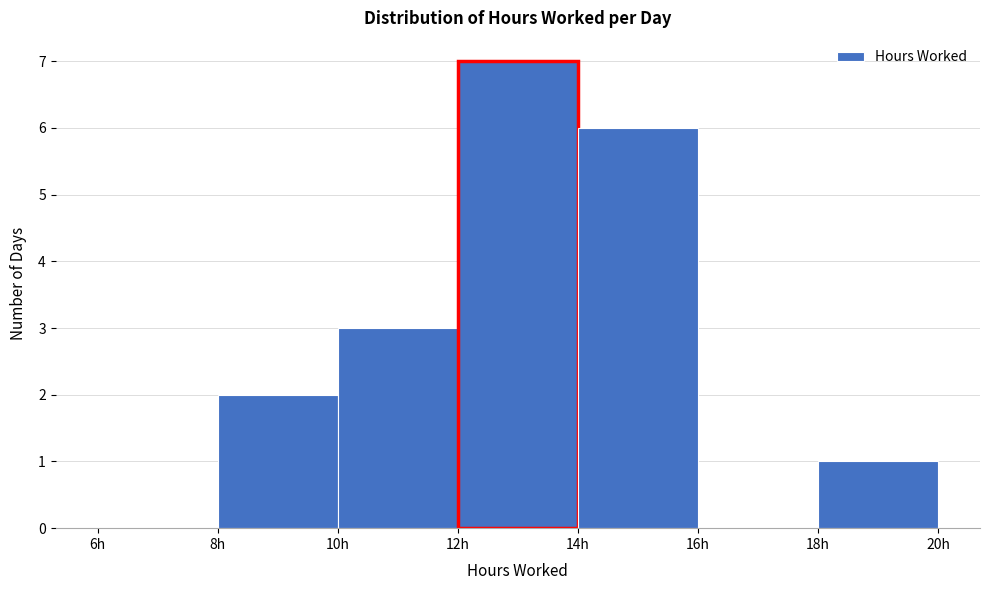

How tall is the bar that spans 12 to 14 on the x-axis? The values are not printed on the chart, so give them approximately, as read against the axis.

7